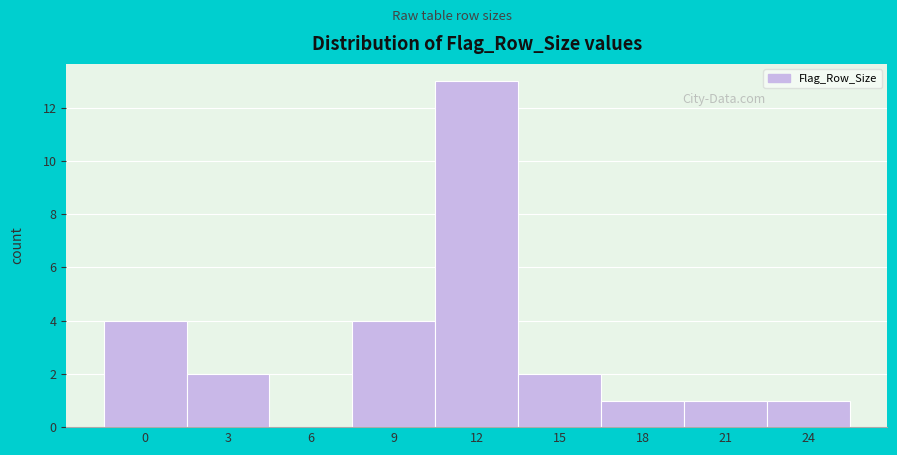

Reading left to right, extract all data points from this chart.

0=4	3=2	6=0	9=4	12=13	15=2	18=1	21=1	24=1